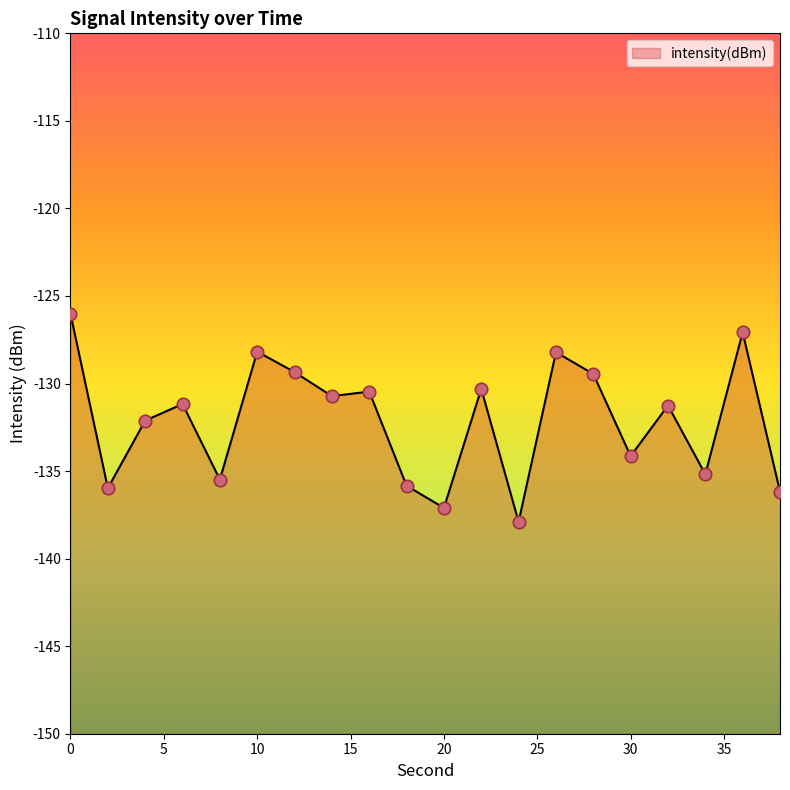

What is the change in value from 26 to 34?

-7.0